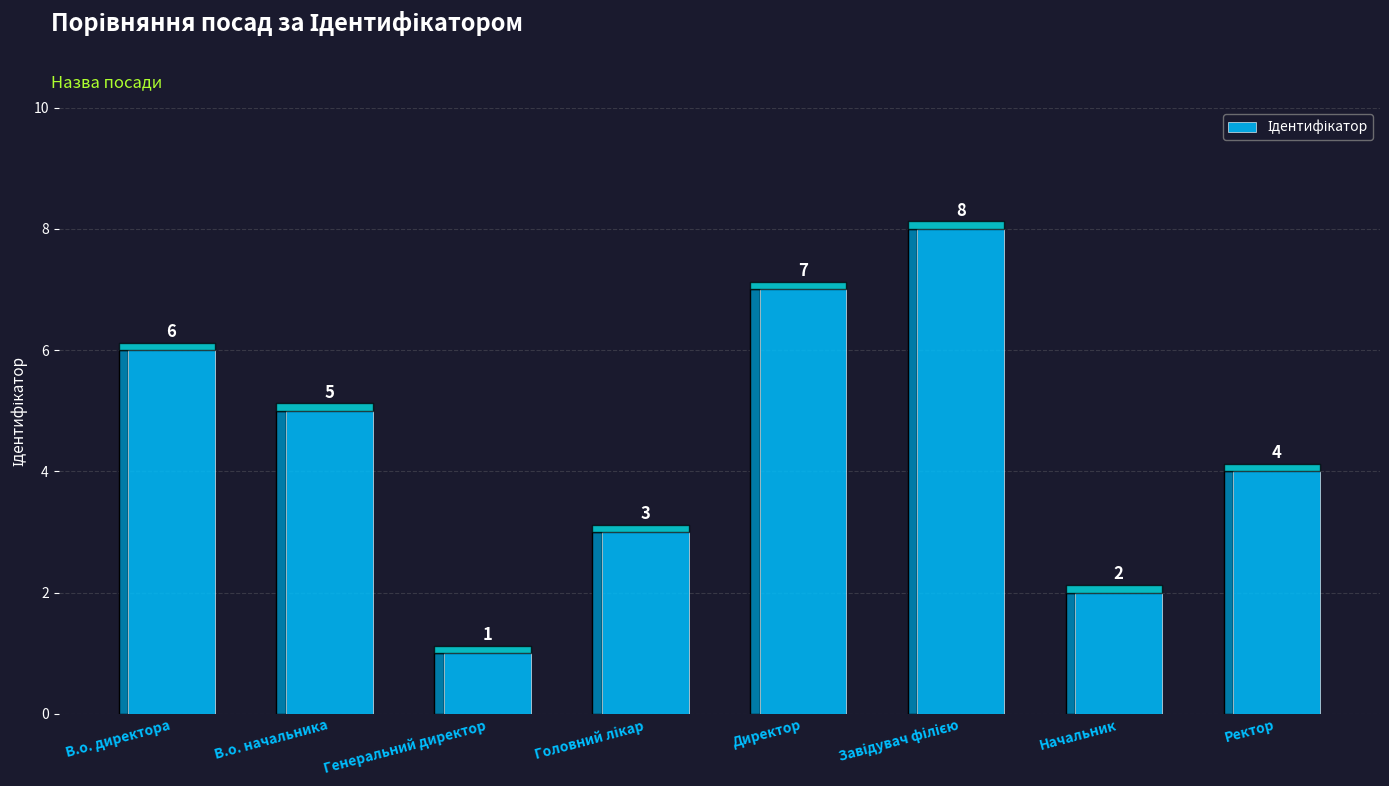

What is the sum of all values?

36